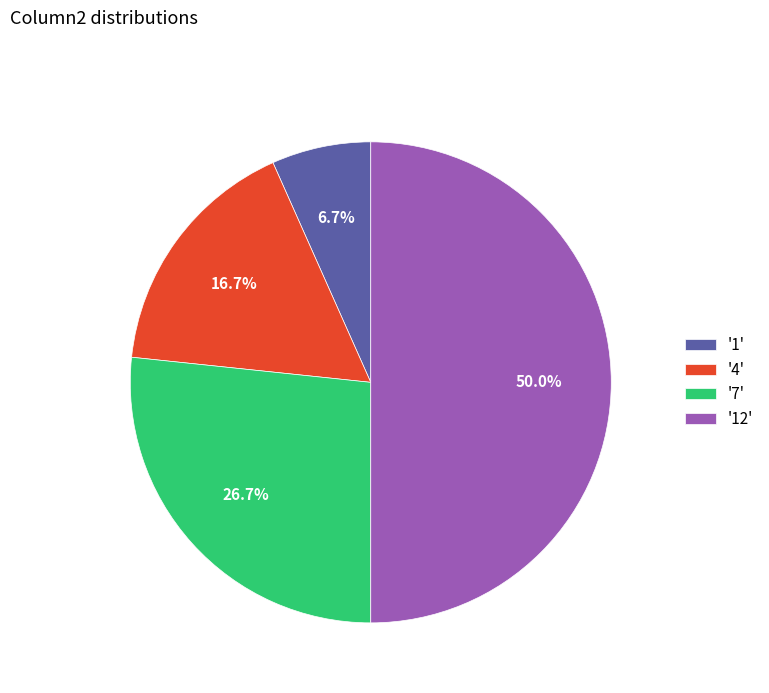

Count the number of slices in the pie.

4